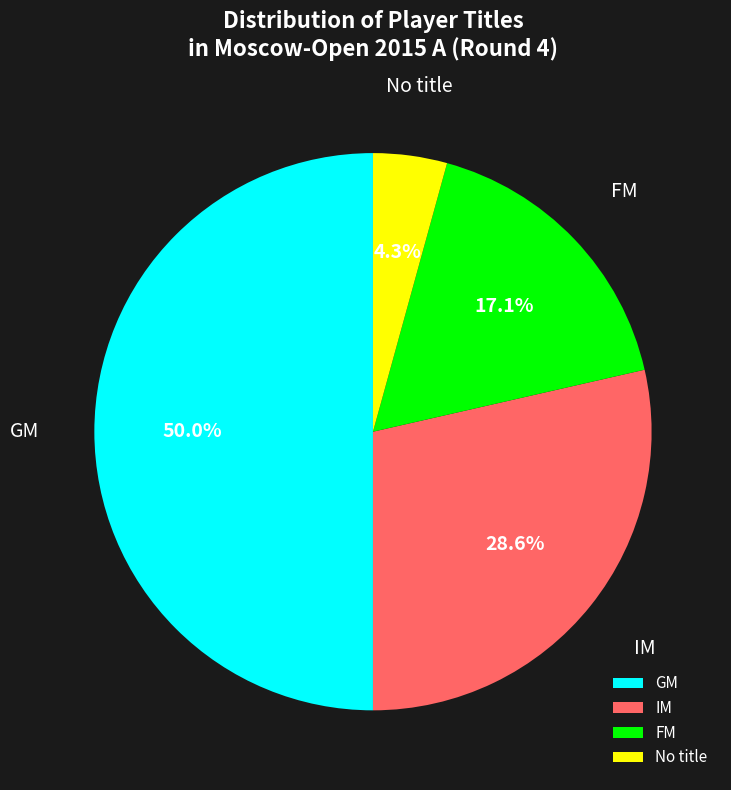

What percentage is the IM slice, to the nearest percent?

29%